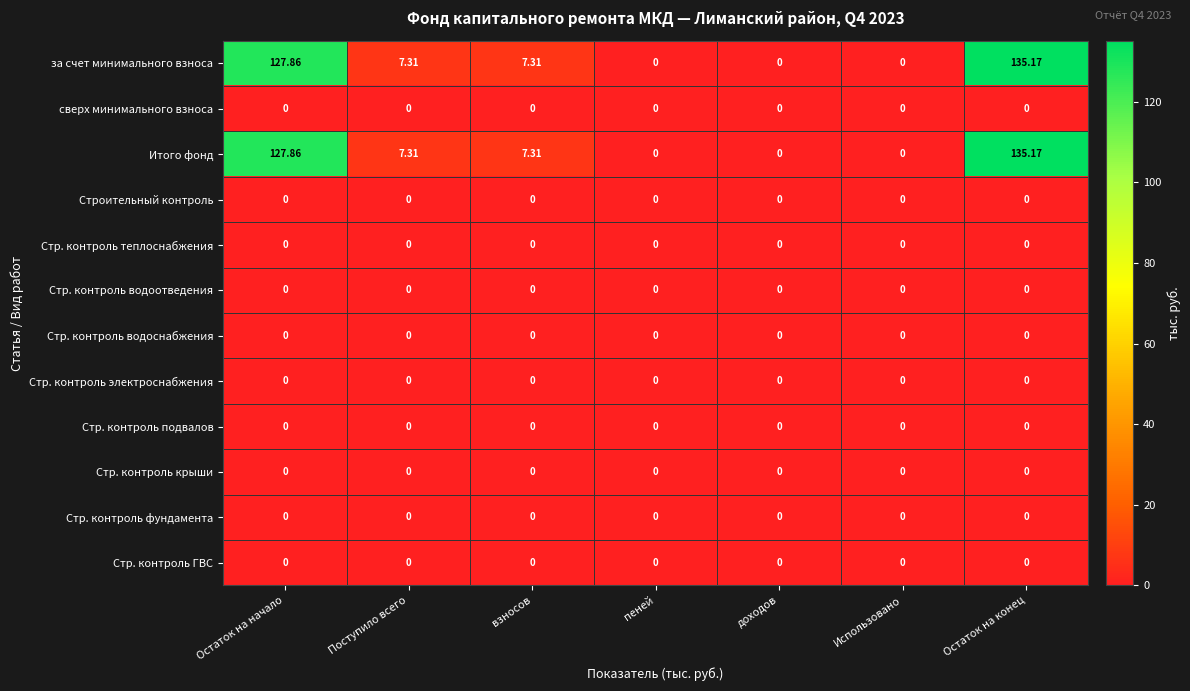

How many series are shown in this chart?

12